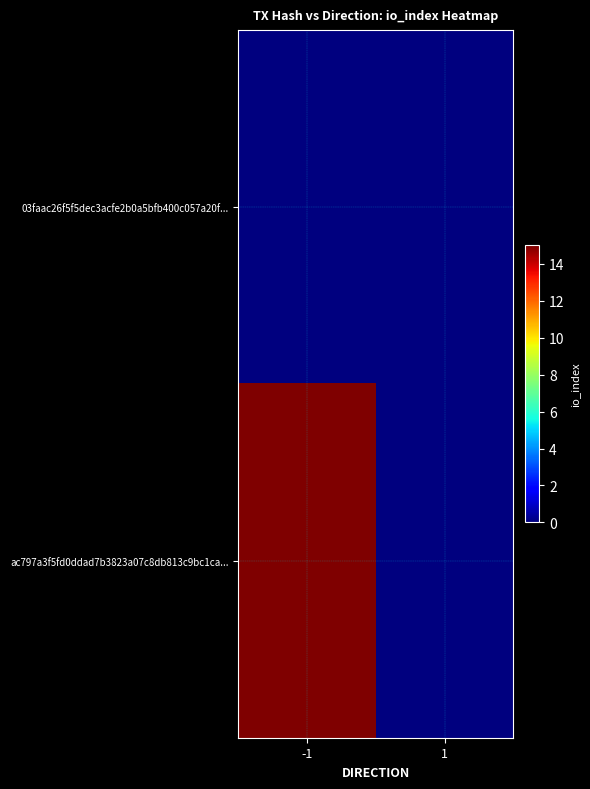

Which series has the largest total across all categories?

ac797a3f5fd0ddad7b3823a07c8db813c9bc1ca...